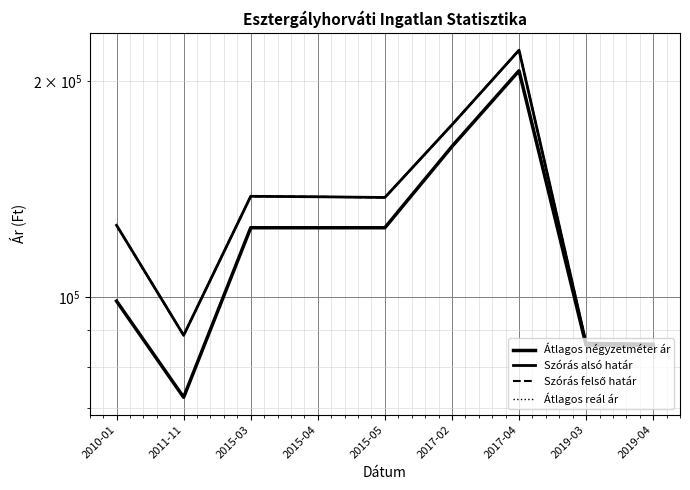

Reading right to left, list all the values displayed in this chart.

Átlagos négyzetméter ár: 85714	85714	206976	162264	125000	125000	125000	72500	98750
Szórás alsó határ: 86064	86279	221118	173981	137765	138074	138281	88476	126000
Szórás felső határ: 86064	86279	221118	173981	137765	138074	138281	88476	126000
Átlagos reál ár: 86064	86279	221118	173981	137765	138074	138281	88476	126000